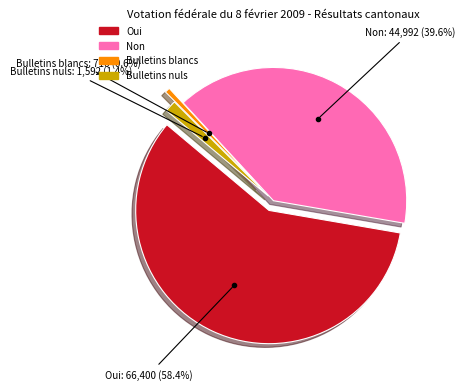

The Non slice represents 40% of the pie. True or false?

True